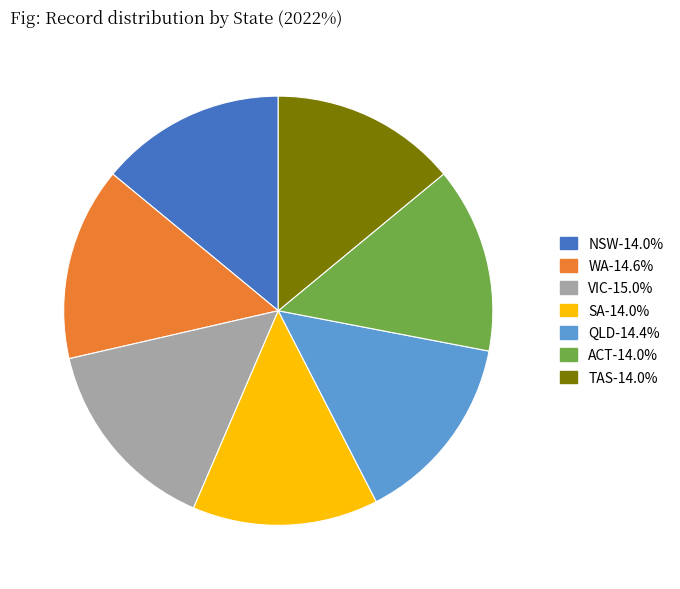

True or false: WA accounts for 15% of the total.

True